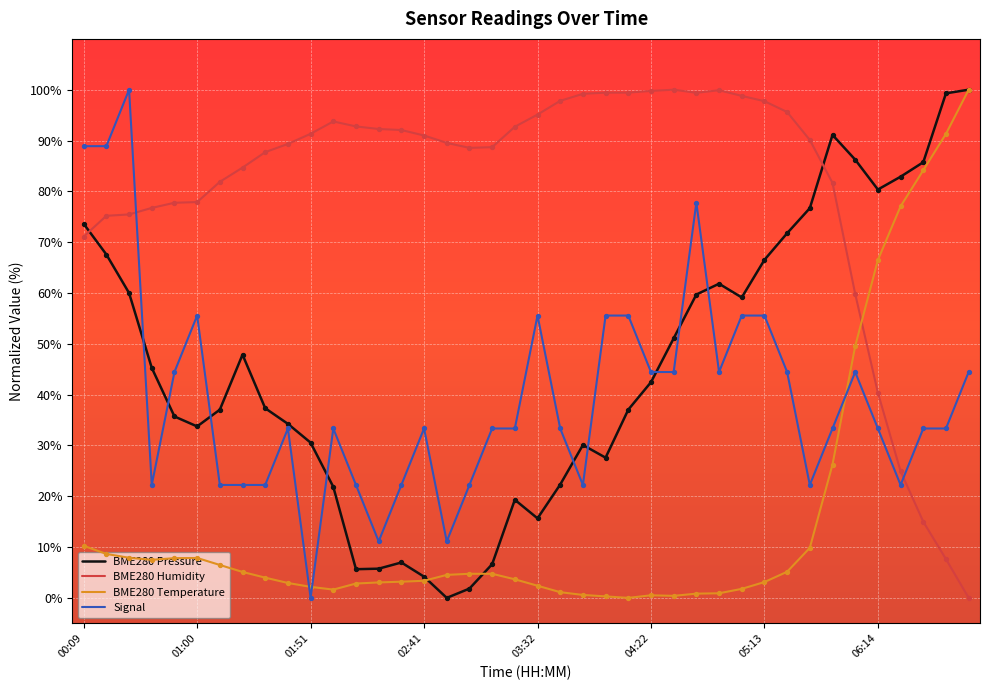

Which series has the largest total across all categories?

BME280 Humidity